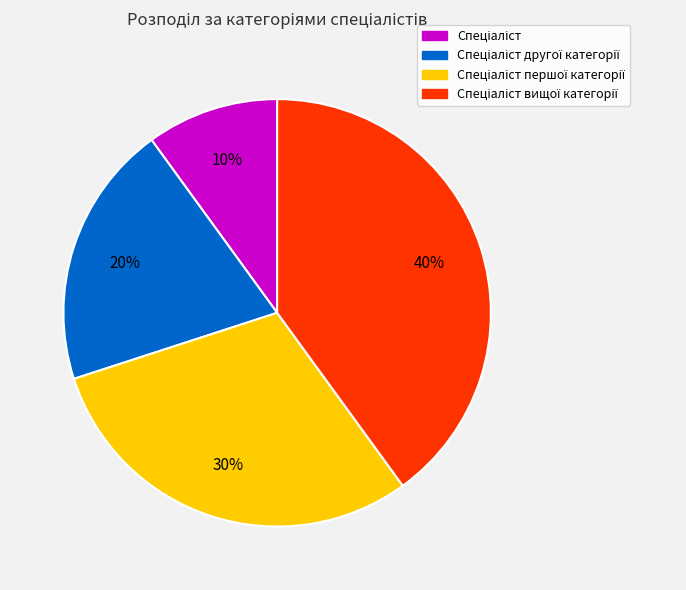

Is there any slice that represents more than half of the pie?

No